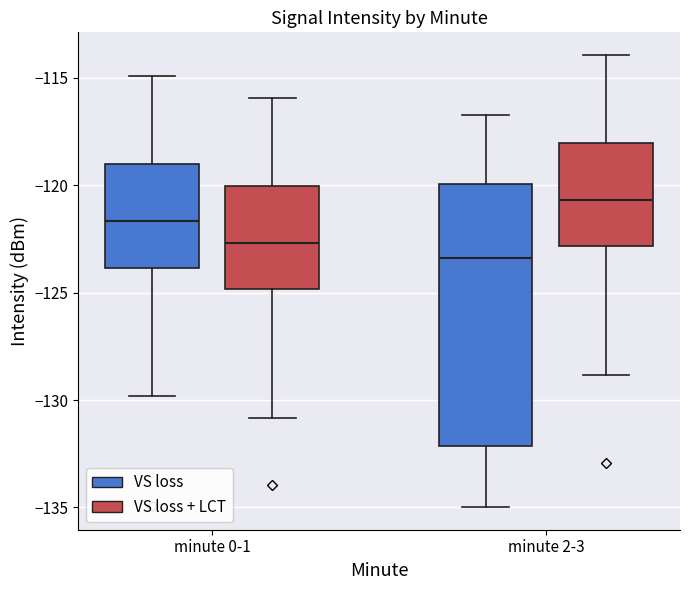

Reading left to right, read every box against the y-axis: the position of its median line, the range the box covers, and the ends of its whiskers. The values are not printed on the chart, so give them approximately, as read against the axis.

minute 0-1 (VS loss): median -121.5, box -124.0 to -119.0, whiskers -130.0 to -115.0
minute 0-1 (VS loss + LCT): median -122.5, box -125.0 to -120.0, whiskers -131.0 to -116.0
minute 2-3 (VS loss): median -123.5, box -132.0 to -120.0, whiskers -135.0 to -116.5
minute 2-3 (VS loss + LCT): median -120.5, box -123.0 to -118.0, whiskers -129.0 to -114.0